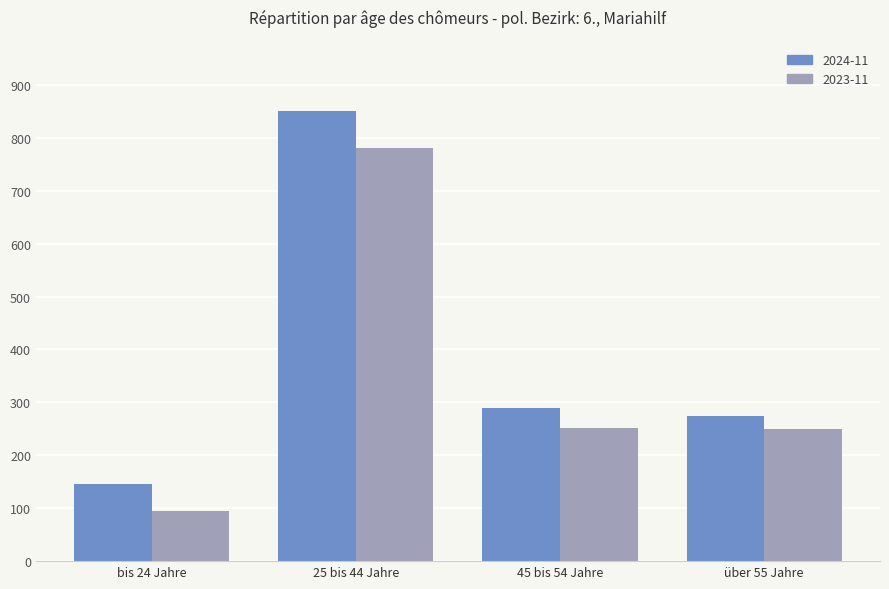

What is the spread (max minus min) of values at bis 24 Jahre?

51